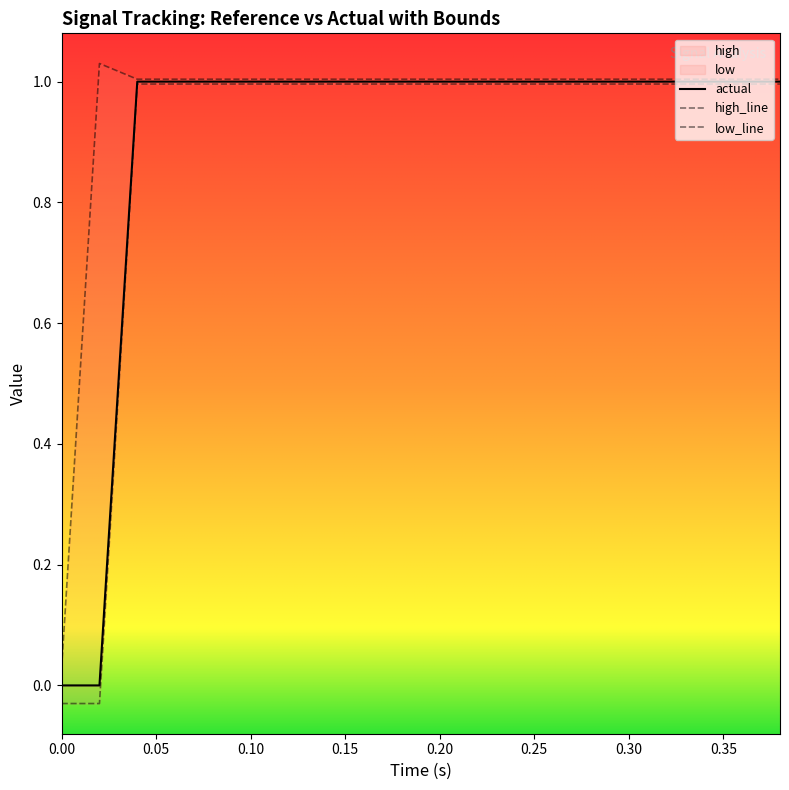

How many data points in low are less than 0?

2